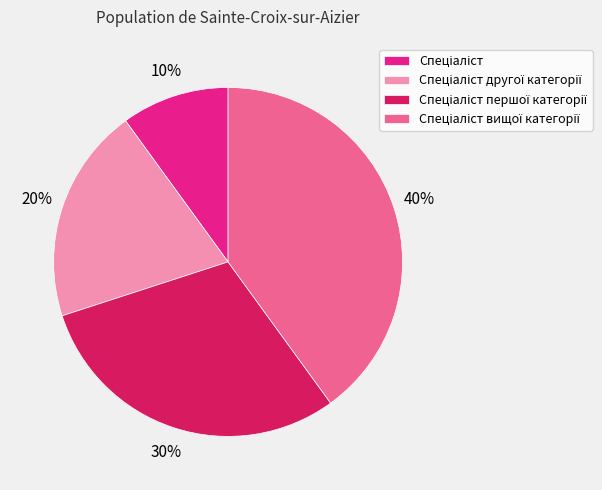

Is there a majority slice in this chart?

No